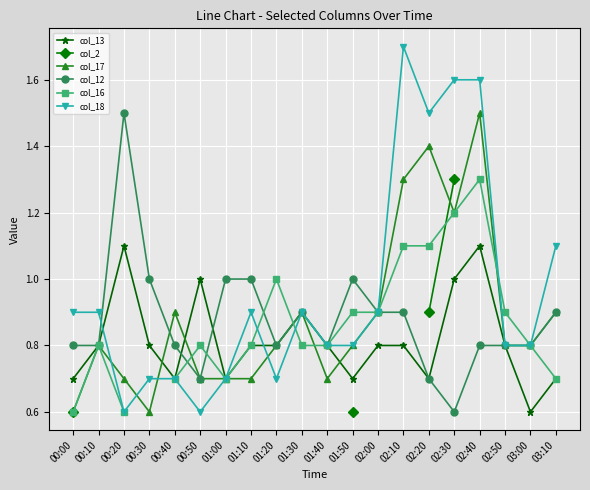

How many col_13 values are between 0 and 1?

18